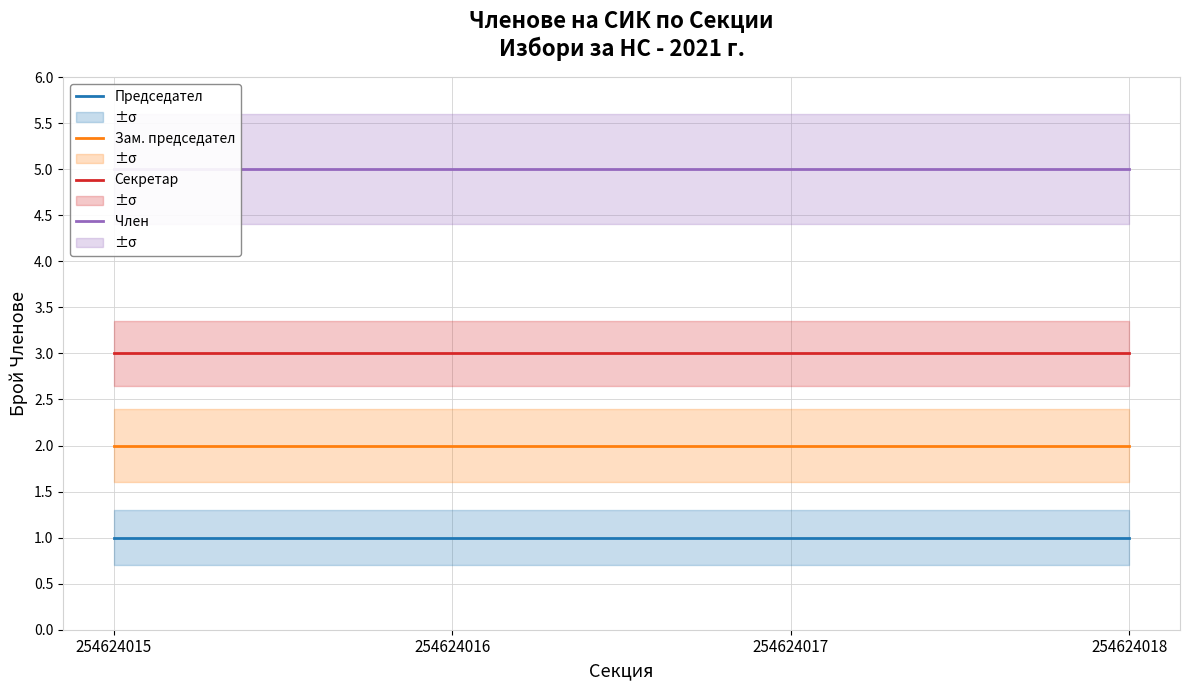

True or false: Председател and Секретар cross at least once.

False